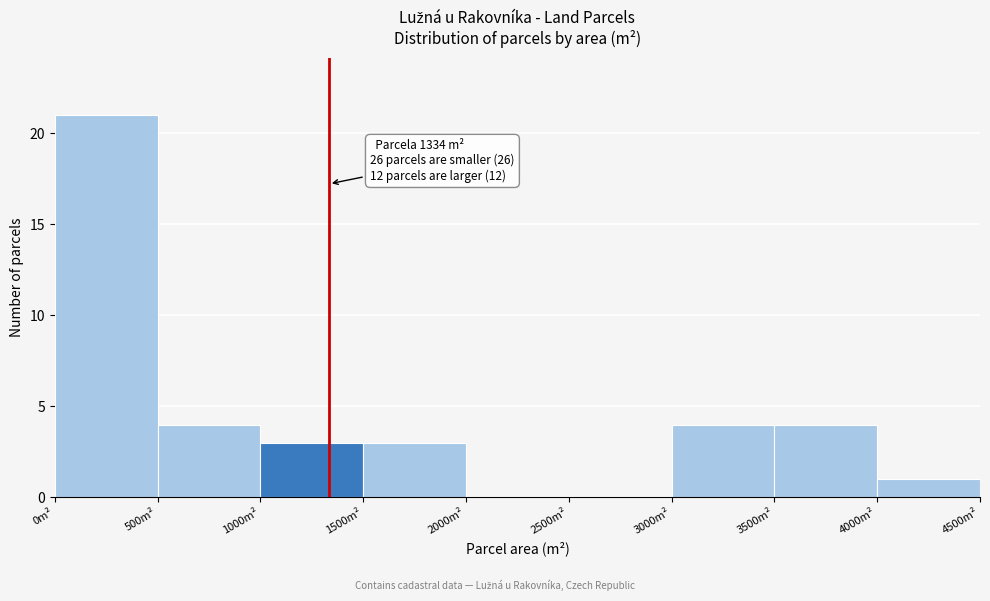

Which range on the x-axis has the tallest bar?

0 to 500